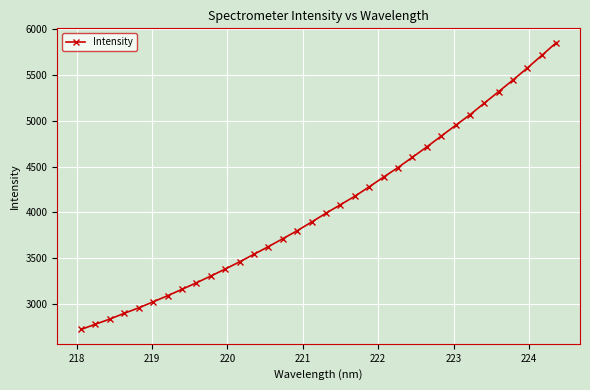

What is the difference between the maximum and minimum values?

3134.9